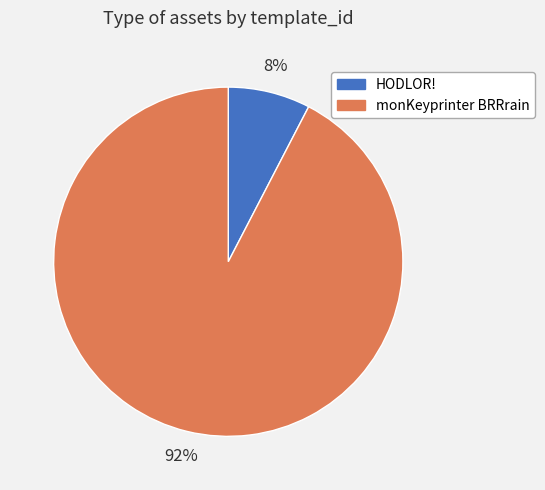

Which slice is the smallest?

HODLOR!